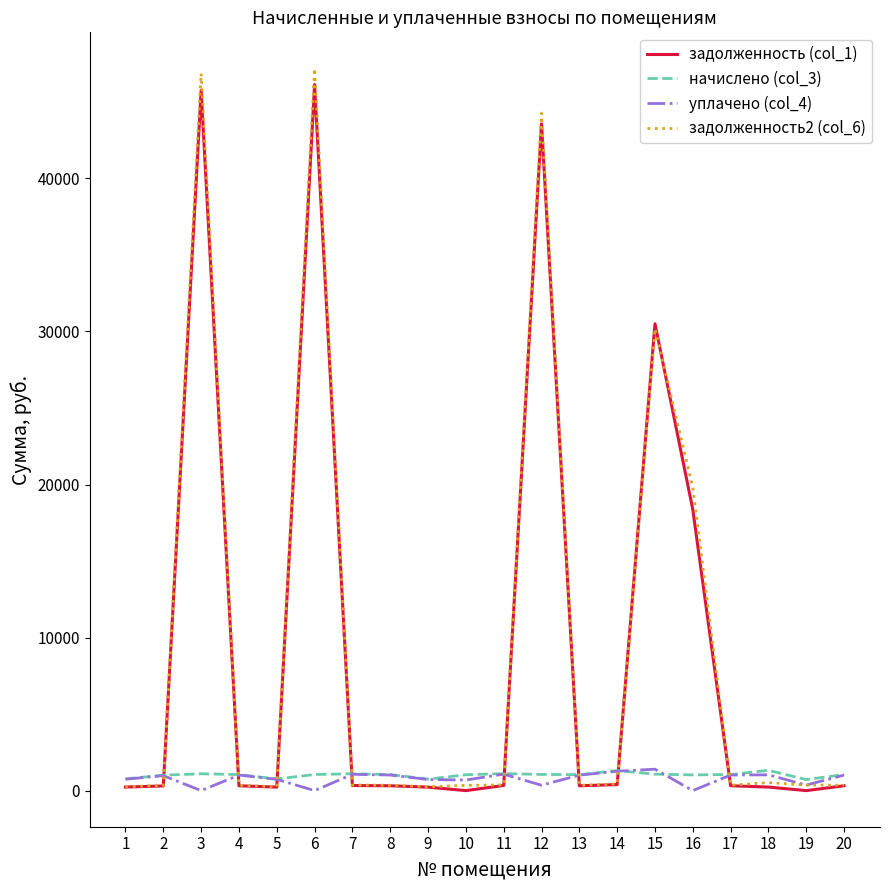

What is the average value of the задолженность2 (col_6) series?

9678.4